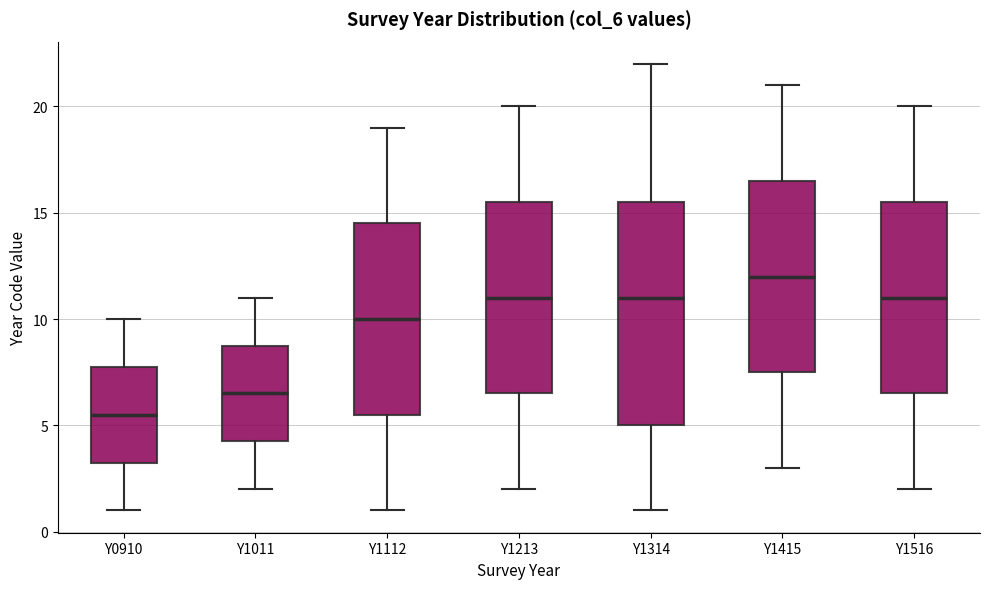

Reading left to right, transcribe this box plot: for each box, give where its median line is, the range the box spans, and where its two whiskers end, as read against the y-axis. The values are not printed on the chart, so give them approximately, as read against the axis.

Y0910: median 5.5, box 3.5 to 8.0, whiskers 1.0 to 10.0
Y1011: median 6.5, box 4.5 to 9.0, whiskers 2.0 to 11.0
Y1112: median 10.0, box 5.5 to 14.5, whiskers 1.0 to 19.0
Y1213: median 11.0, box 6.5 to 15.5, whiskers 2.0 to 20.0
Y1314: median 11.0, box 5.0 to 15.5, whiskers 1.0 to 22.0
Y1415: median 12.0, box 7.5 to 16.5, whiskers 3.0 to 21.0
Y1516: median 11.0, box 6.5 to 15.5, whiskers 2.0 to 20.0